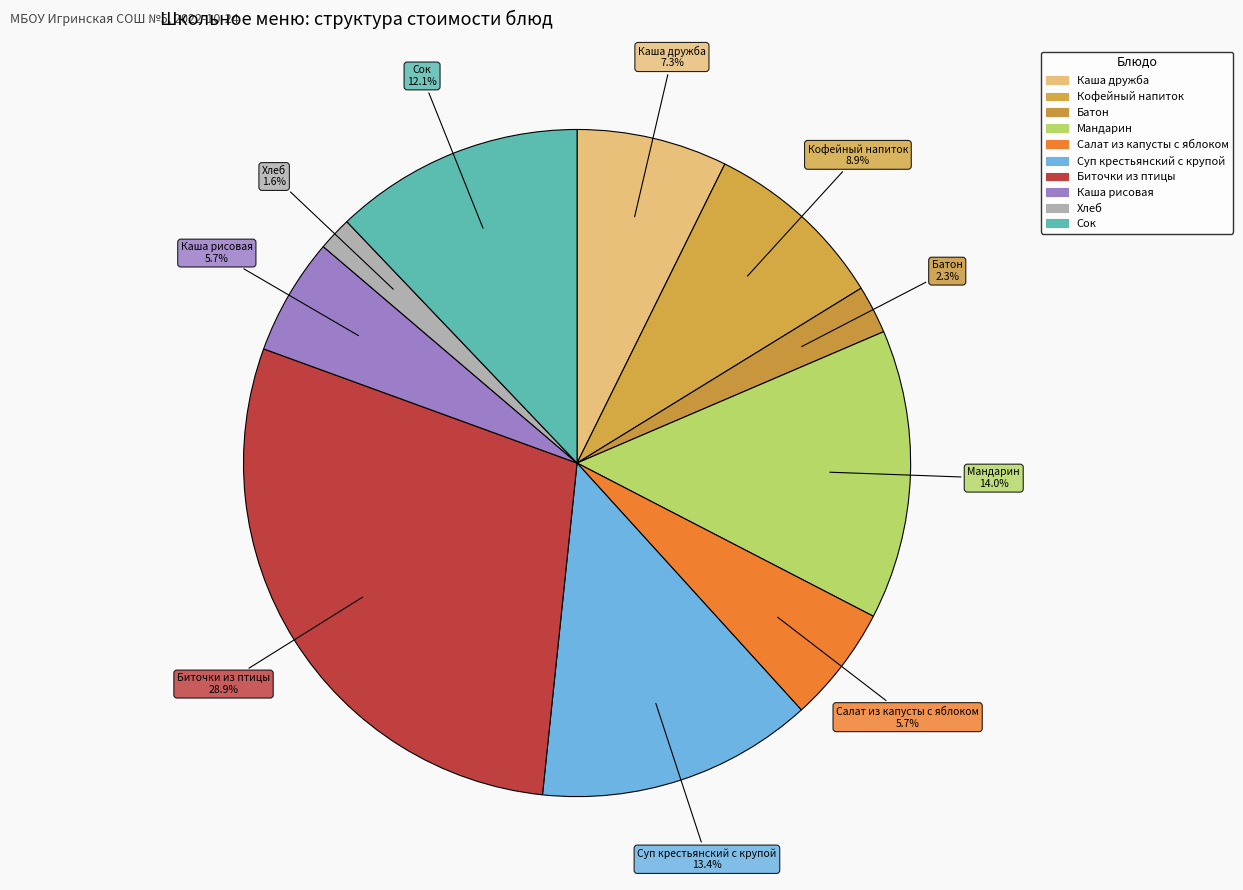

How much of the chart is everything except Батон?

97.7%